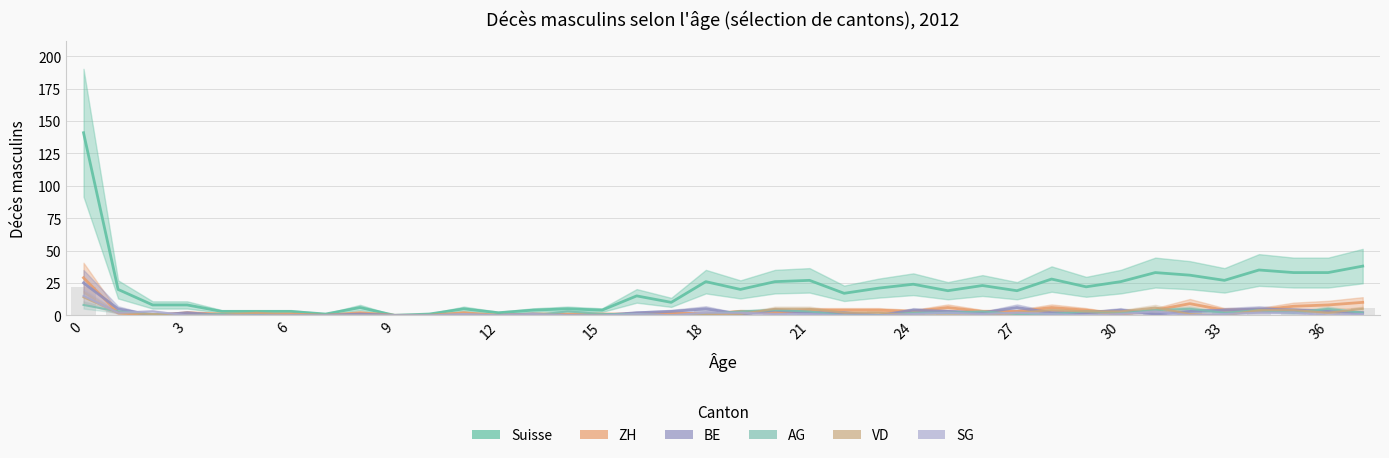

How many positive values does the ZH series have?

33